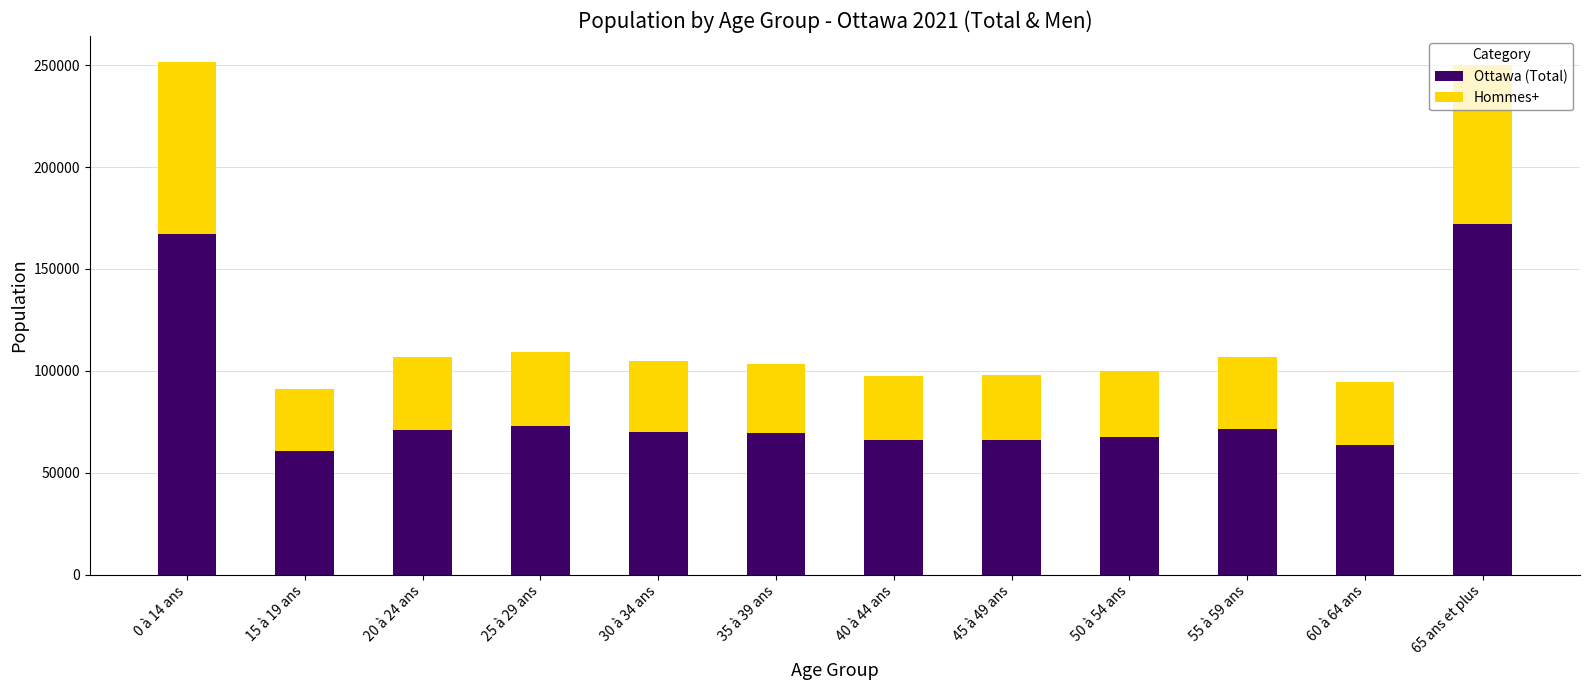

What is the difference between the second highest and minimum values in the Ottawa (Total) series?

106535